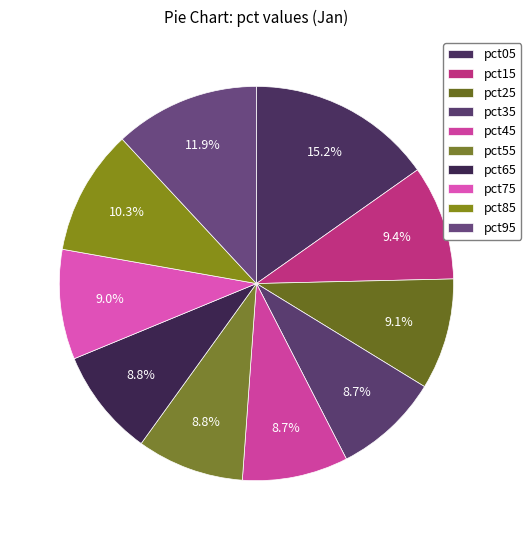

Which has a higher value, pct35 or pct95?

pct95